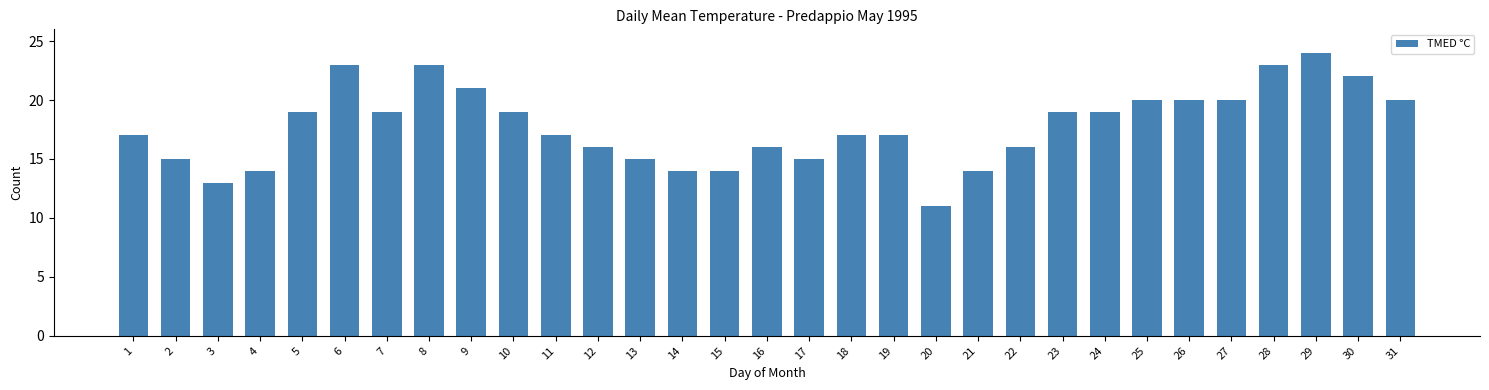

What is the value of the 1st bar from the left?

17